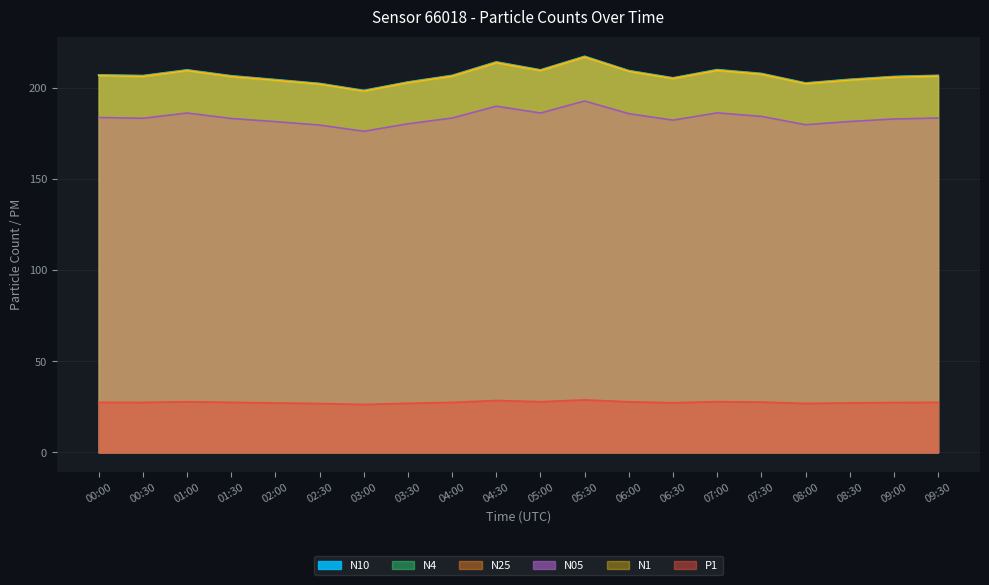

Does the chart have visible grid lines?

Yes